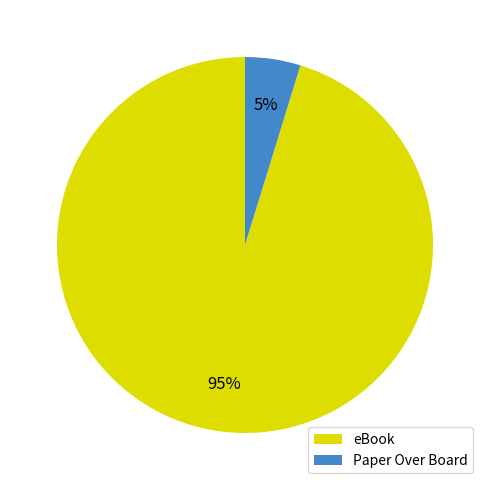

Count the number of slices in the pie.

2